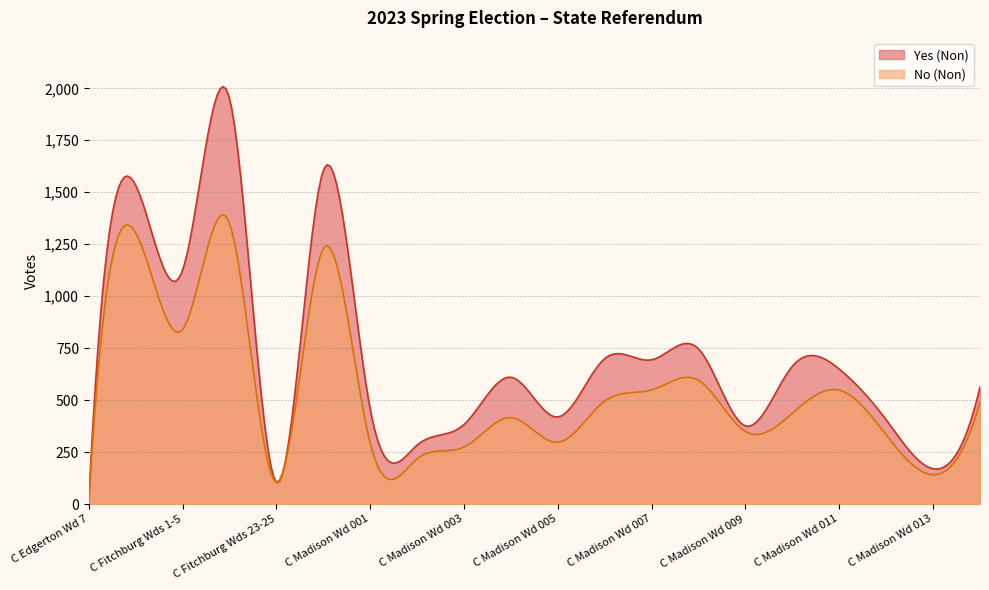

How many categories are shown in the chart?

300